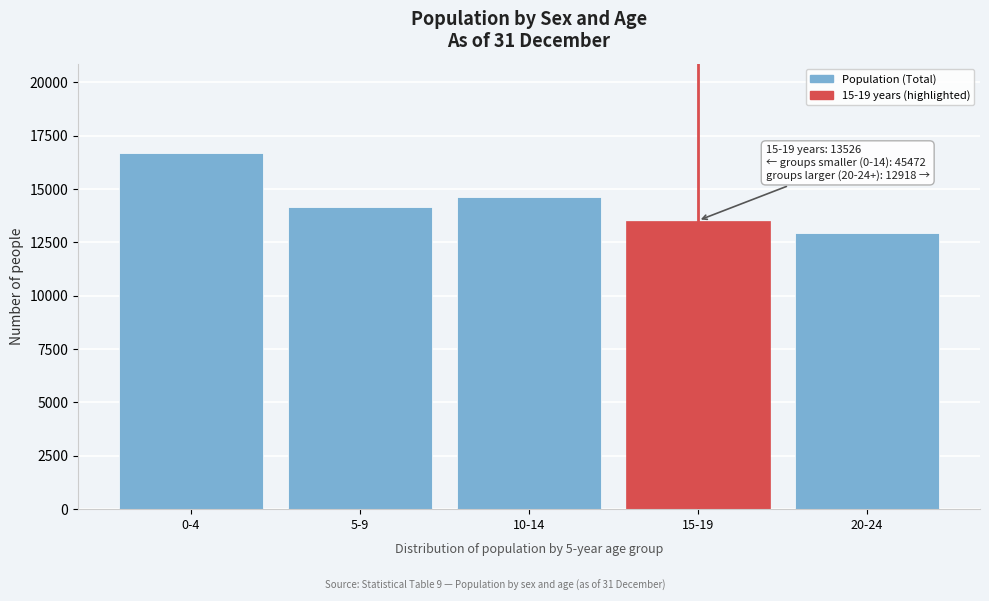

Reading left to right, transcribe all the data shown in this chart.

0-4=16707	5-9=14159	10-14=14606	15-19=13526	20-24=12918